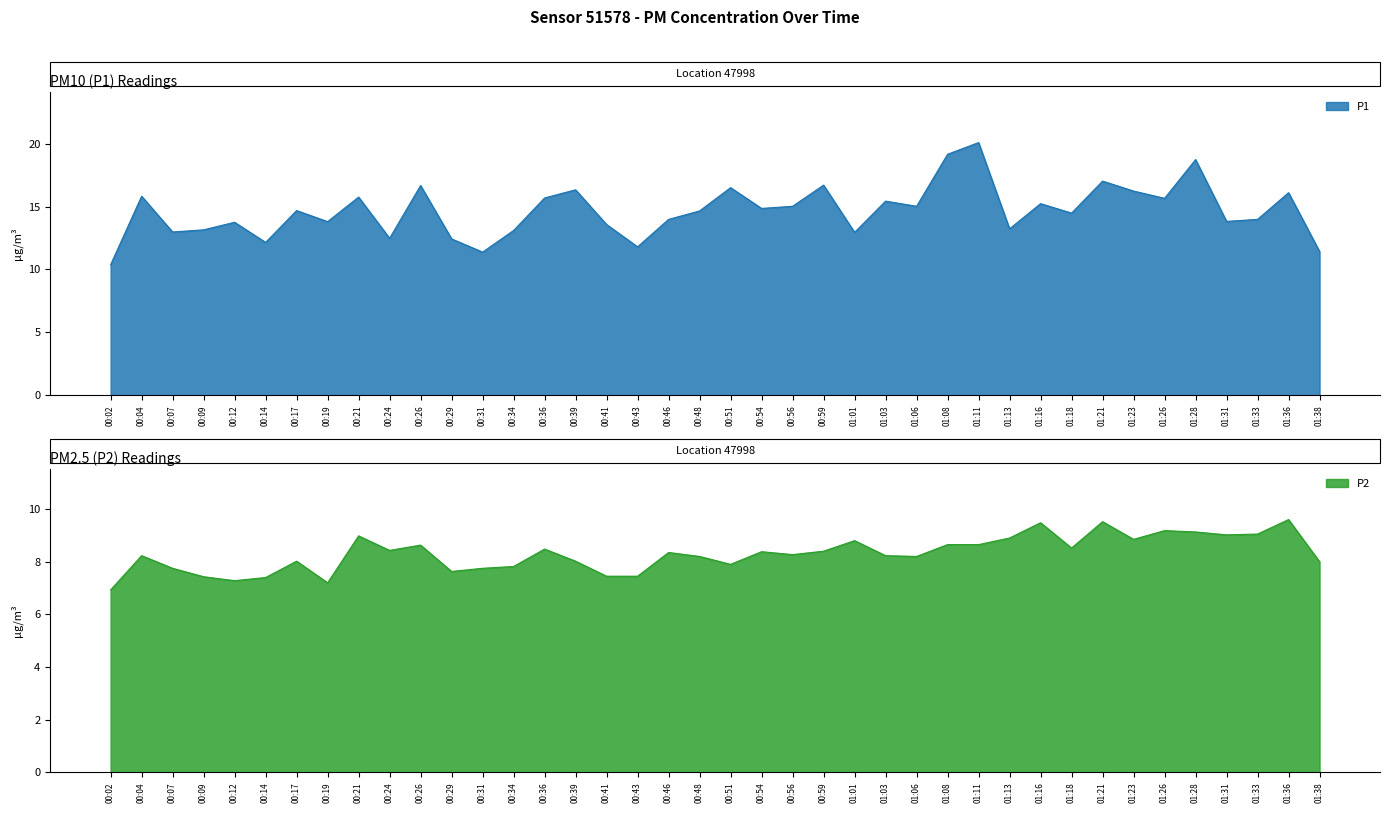

At 01:36, list the series in order from smallest to largest.

P2, P1